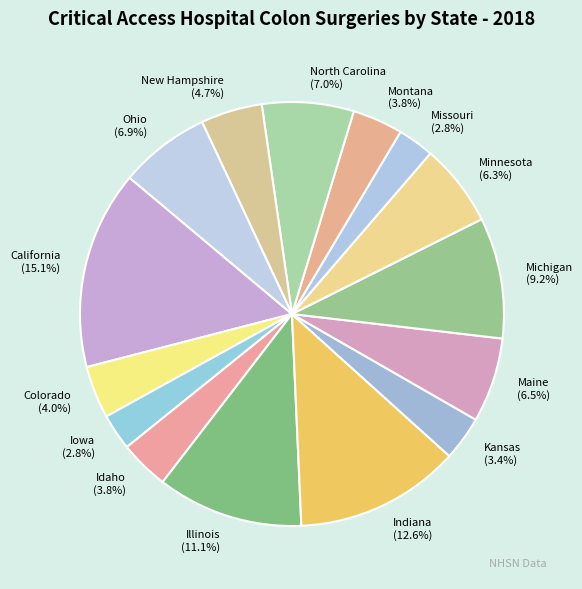

Is Idaho the majority of the pie?

No